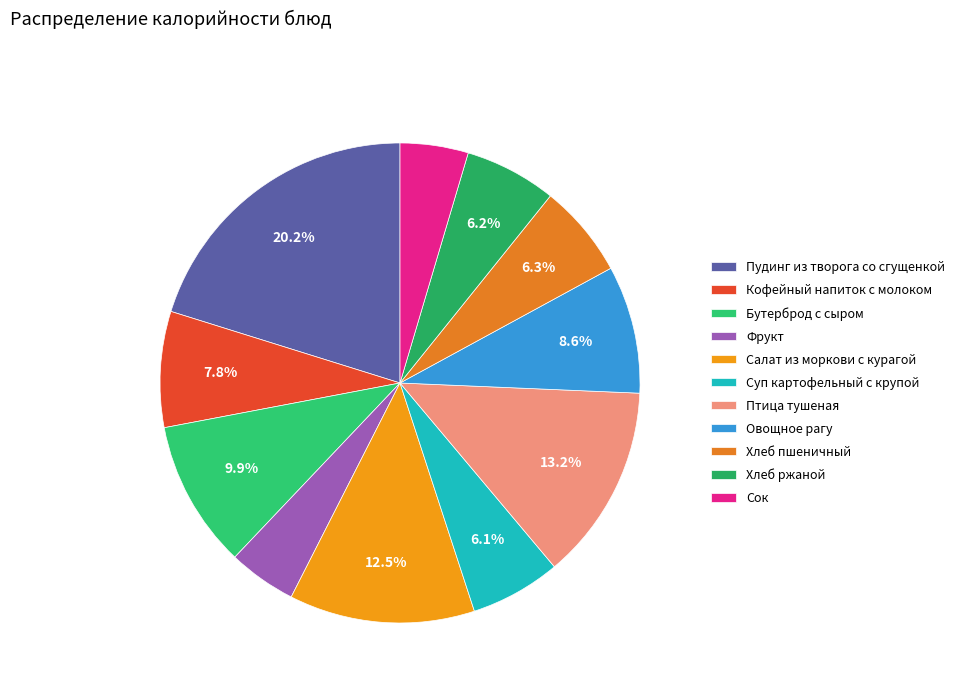

To the nearest percent, what is the combined percentage of Суп картофельный с крупой and Пудинг из творога со сгущенкой?

26%